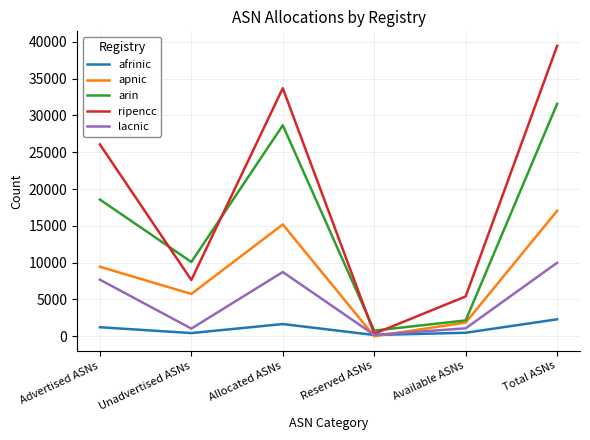

Is it true that arin equals 10090 at Unadvertised ASNs?

True